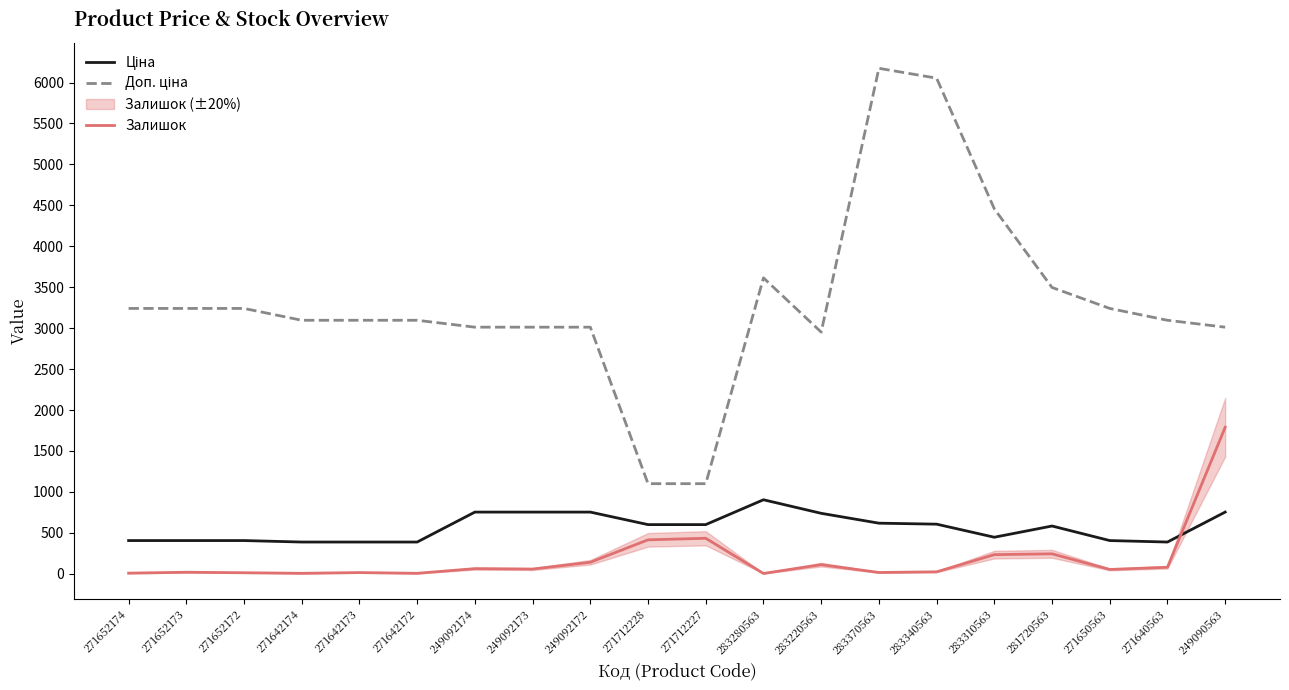

What is the label of the 17th point from the left?

281720563